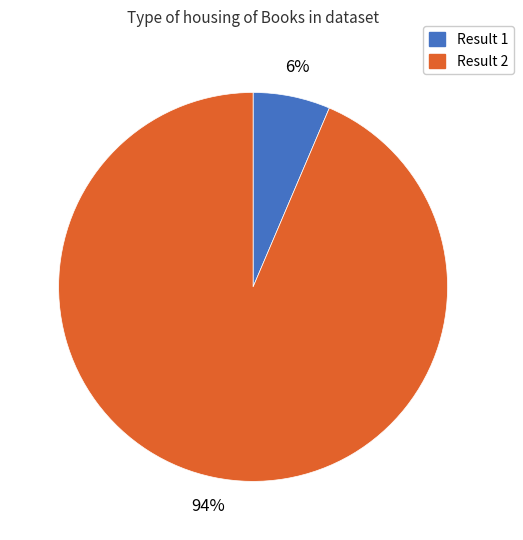

Is there any slice that represents more than half of the pie?

Yes